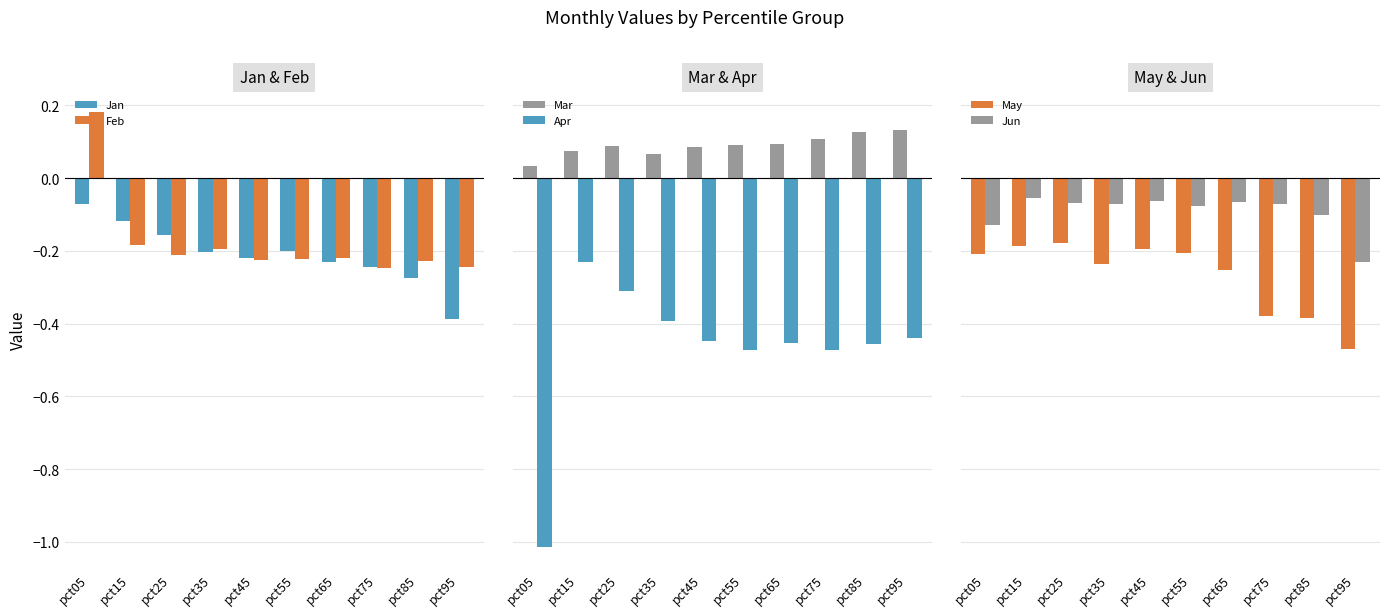

What is the difference between the maximum and minimum values in the Mar series?

0.1